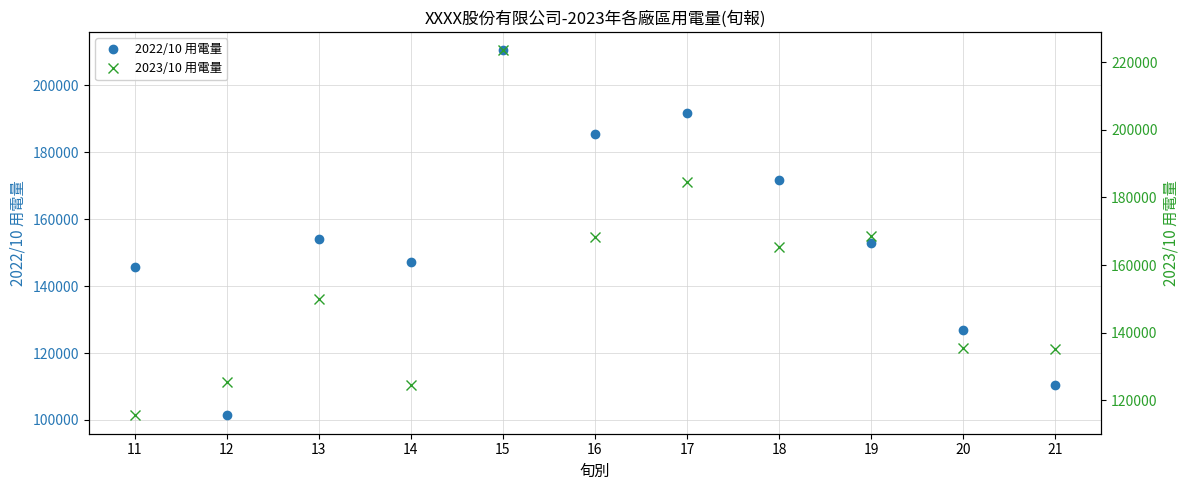

Reading left to right, transcribe all the data shown in this chart.

2022/10 用電量: 11=145560.6	12=101351.5	13=154144.3	14=147259.8	15=210479.7	16=185358.1	17=191718.5	18=171797.0	19=152864.4	20=126978.0	21=110548.9
2023/10 用電量: 11=115521.0	12=125315.0	13=150055.3	14=124544.0	15=223541.0	16=168240.0	17=184541.0	18=165458.0	19=168541.0	20=135555.0	21=135247.0